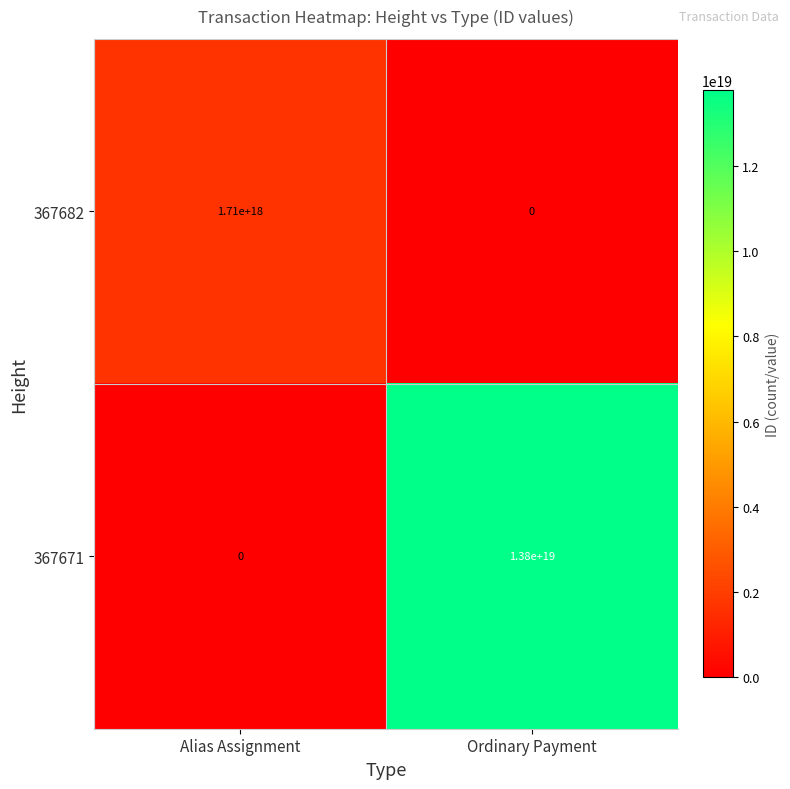

Is it true that 367671 equals 13800000000000000000 at Ordinary Payment?

True